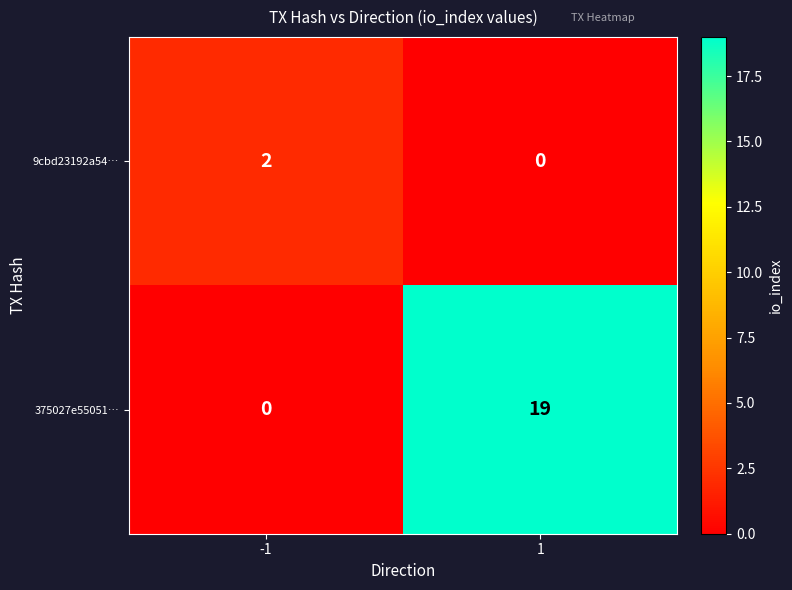

What is the highest value of the 375027e55051… series?

19